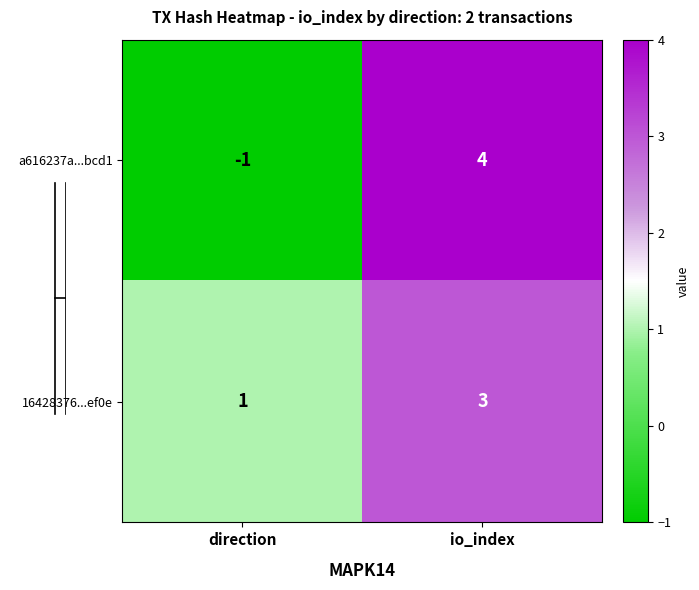

Reading right to left, extract all data points from this chart.

a616237a...bcd1: io_index=4	direction=-1
16428376...ef0e: io_index=3	direction=1